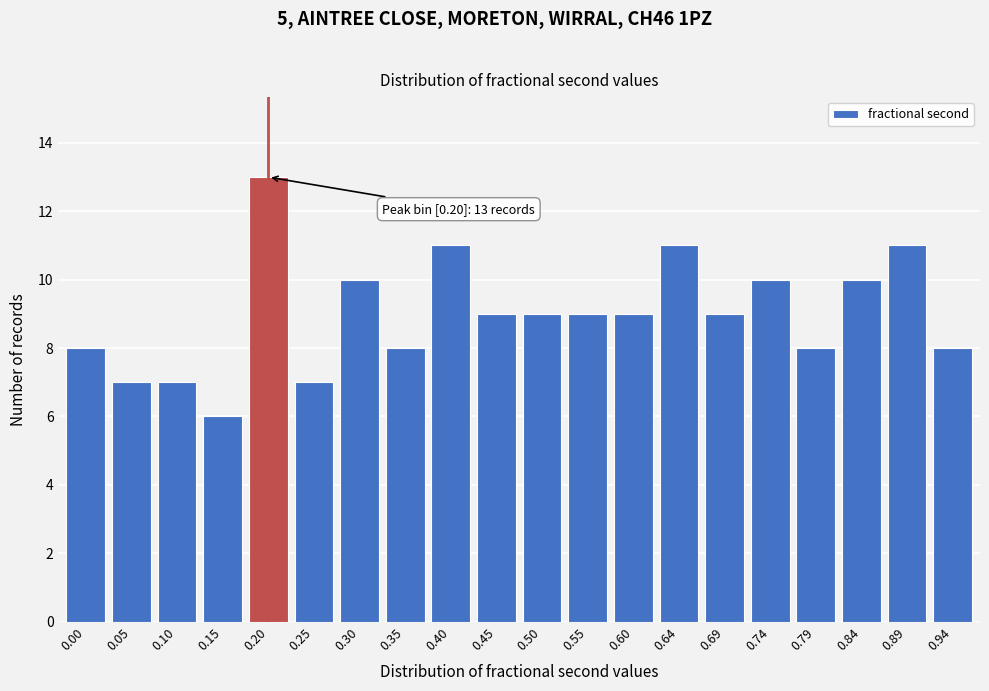

Reading right to left, transcribe all the data shown in this chart.

0.94=8	0.89=11	0.84=10	0.79=8	0.74=10	0.69=9	0.64=11	0.60=9	0.55=9	0.50=9	0.45=9	0.40=11	0.35=8	0.30=10	0.25=7	0.20=13	0.15=6	0.10=7	0.05=7	0.00=8